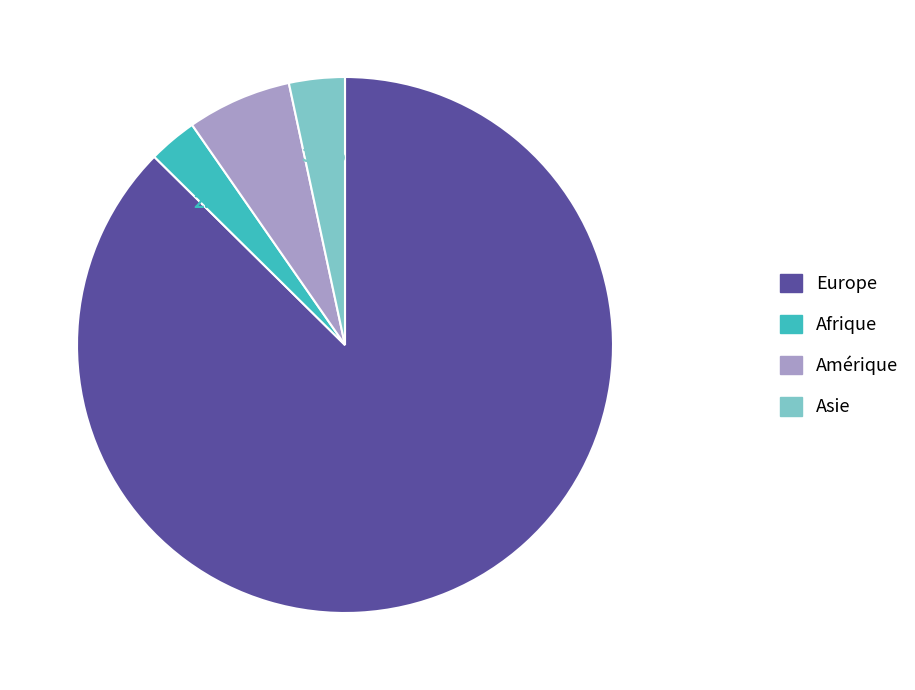

Is there a majority slice in this chart?

Yes